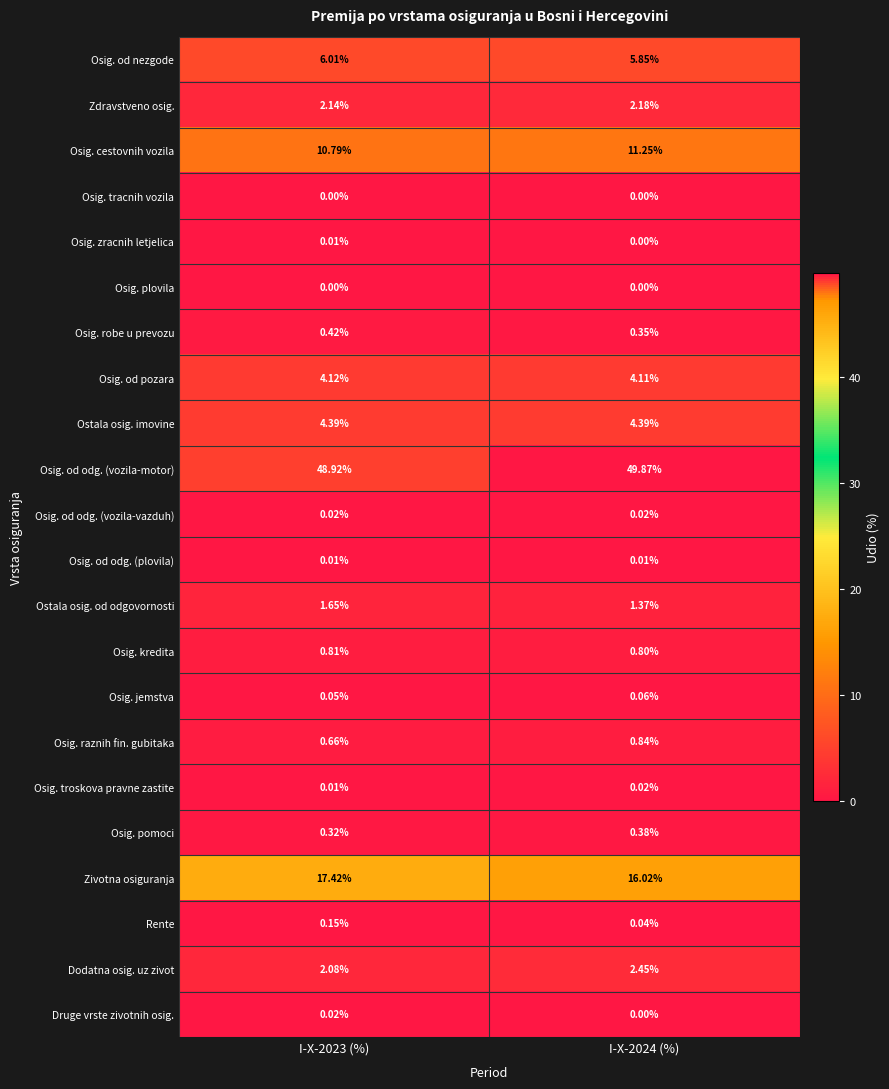

How many distinct data groups are displayed?

22